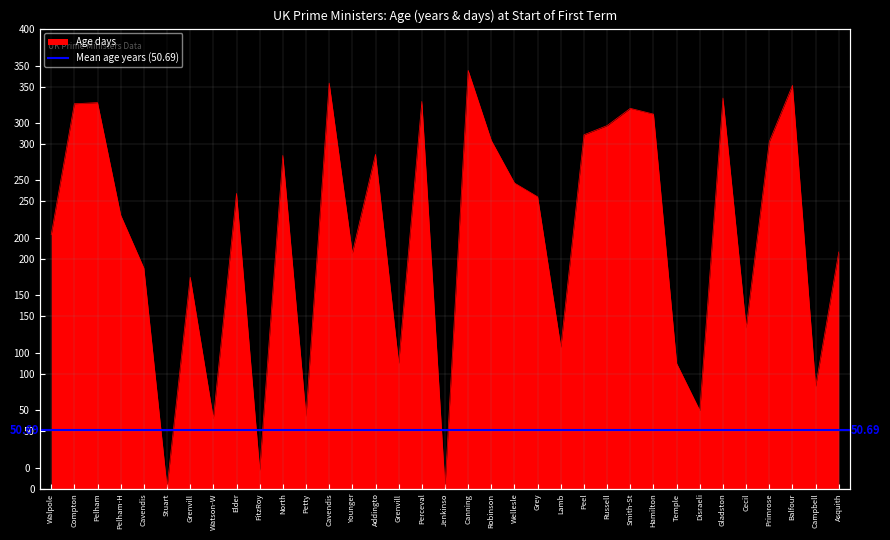

What is the average value?

220